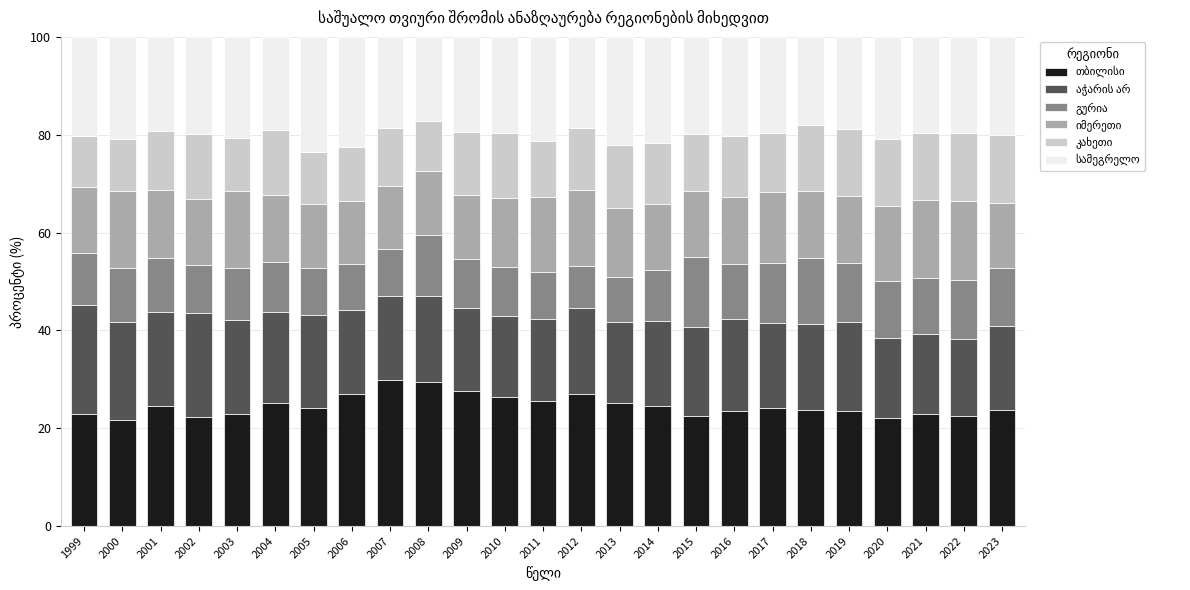

How many bars are there in total?

25